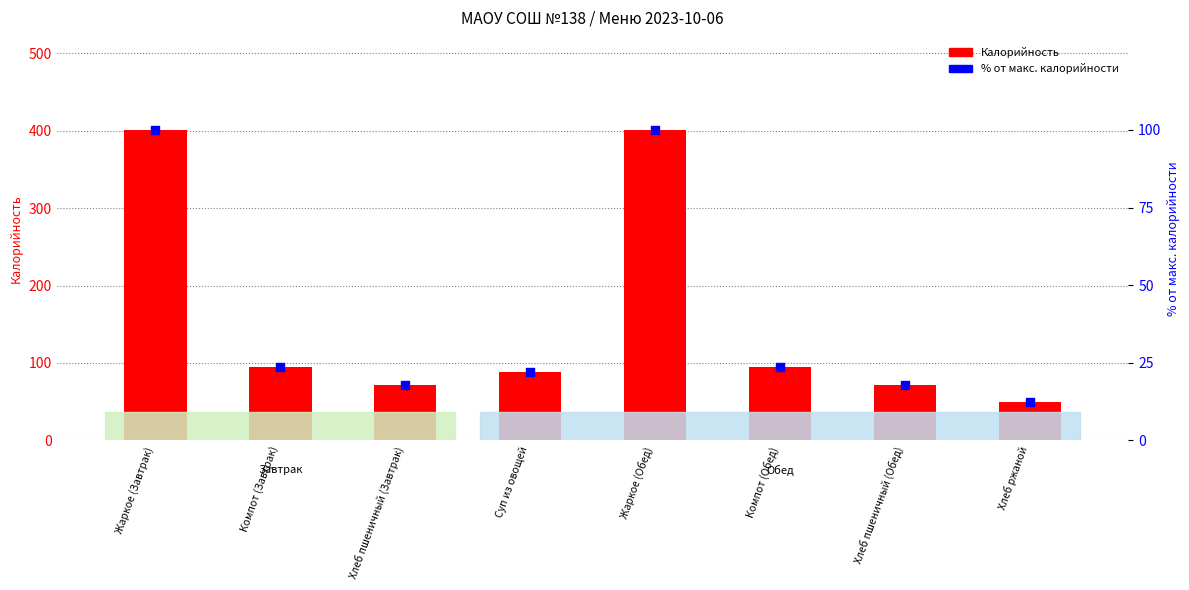

Which series has the largest total across all categories?

Калорийность